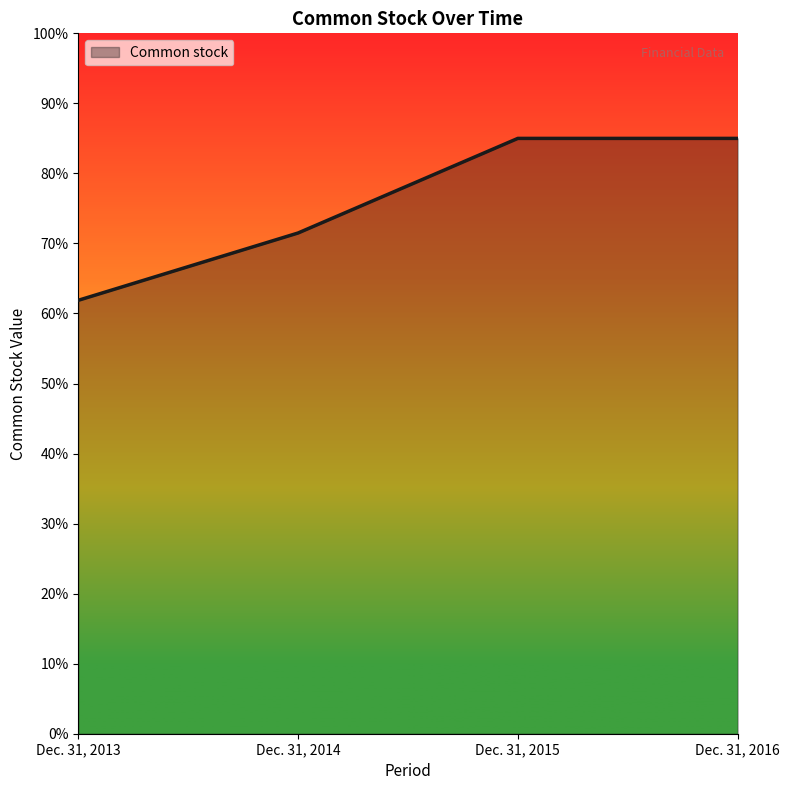

What is the average value?

75.8